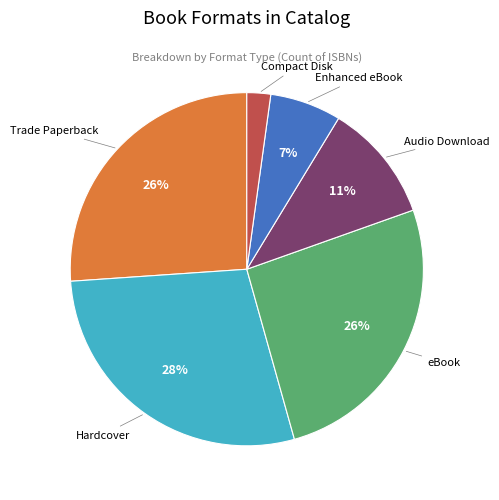

Is there any slice that represents more than half of the pie?

No